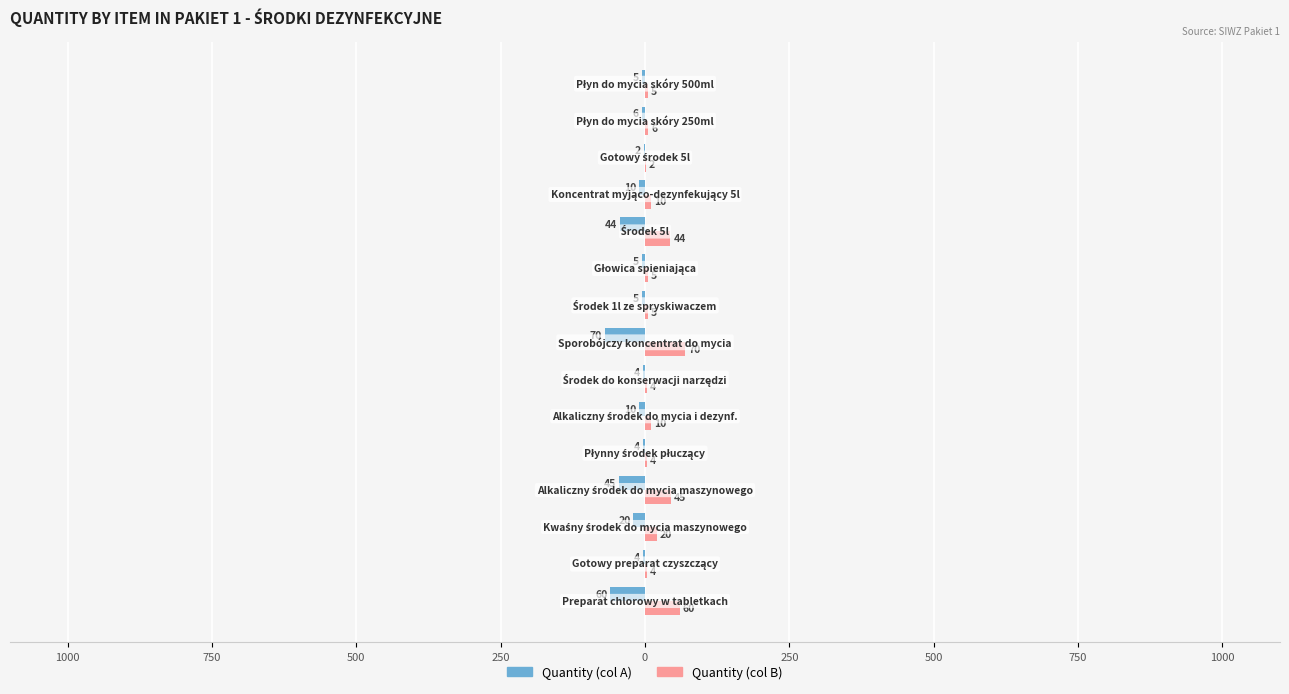

What is the greatest value displayed?

70